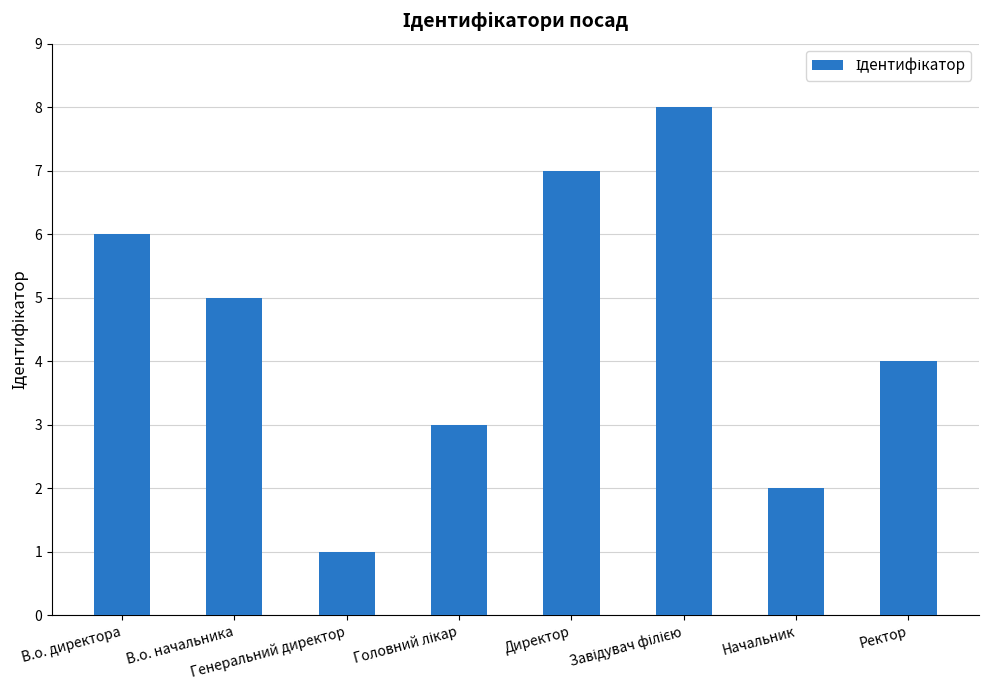

At which label is the value closest to 4?

Ректор